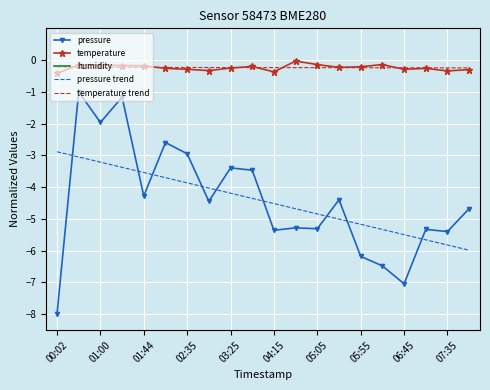

True or false: temperature and pressure intersect in this chart.

False